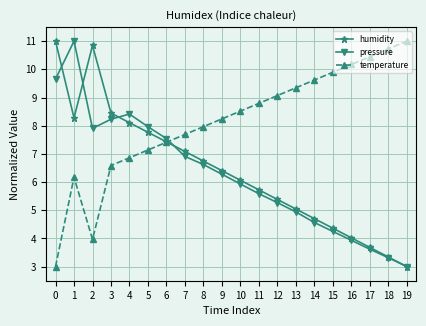

What is the average value of the temperature series?

8.1